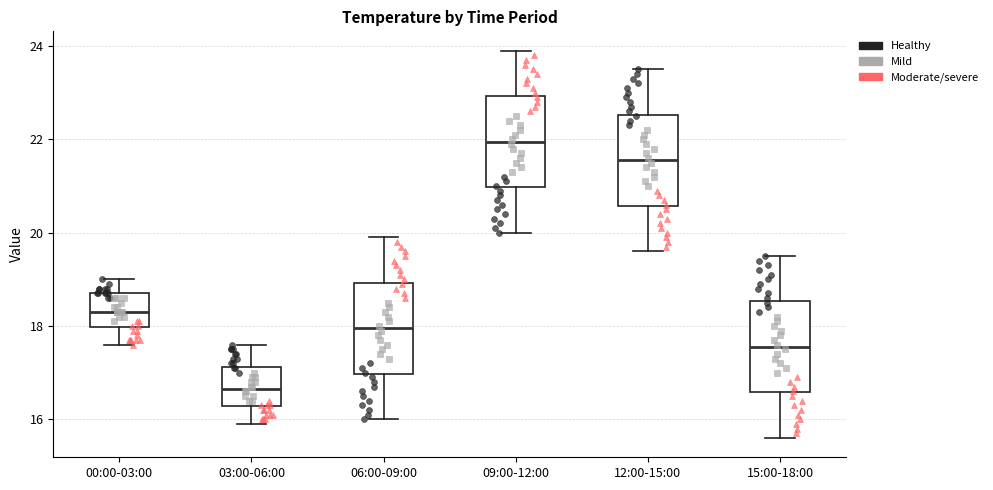

Reading left to right, transcribe this box plot: for each box, give where its median line is, the range the box spans, and where its two whiskers end, as read against the y-axis. The values are not printed on the chart, so give them approximately, as read against the axis.

00:00-03:00: median 18.4, box 18.0 to 18.8, whiskers 17.6 to 19.0
03:00-06:00: median 16.6, box 16.2 to 17.2, whiskers 16.0 to 17.6
06:00-09:00: median 18.0, box 17.0 to 19.0, whiskers 16.0 to 20.0
09:00-12:00: median 22.0, box 21.0 to 23.0, whiskers 20.0 to 24.0
12:00-15:00: median 21.6, box 20.6 to 22.6, whiskers 19.6 to 23.6
15:00-18:00: median 17.6, box 16.6 to 18.6, whiskers 15.6 to 19.6